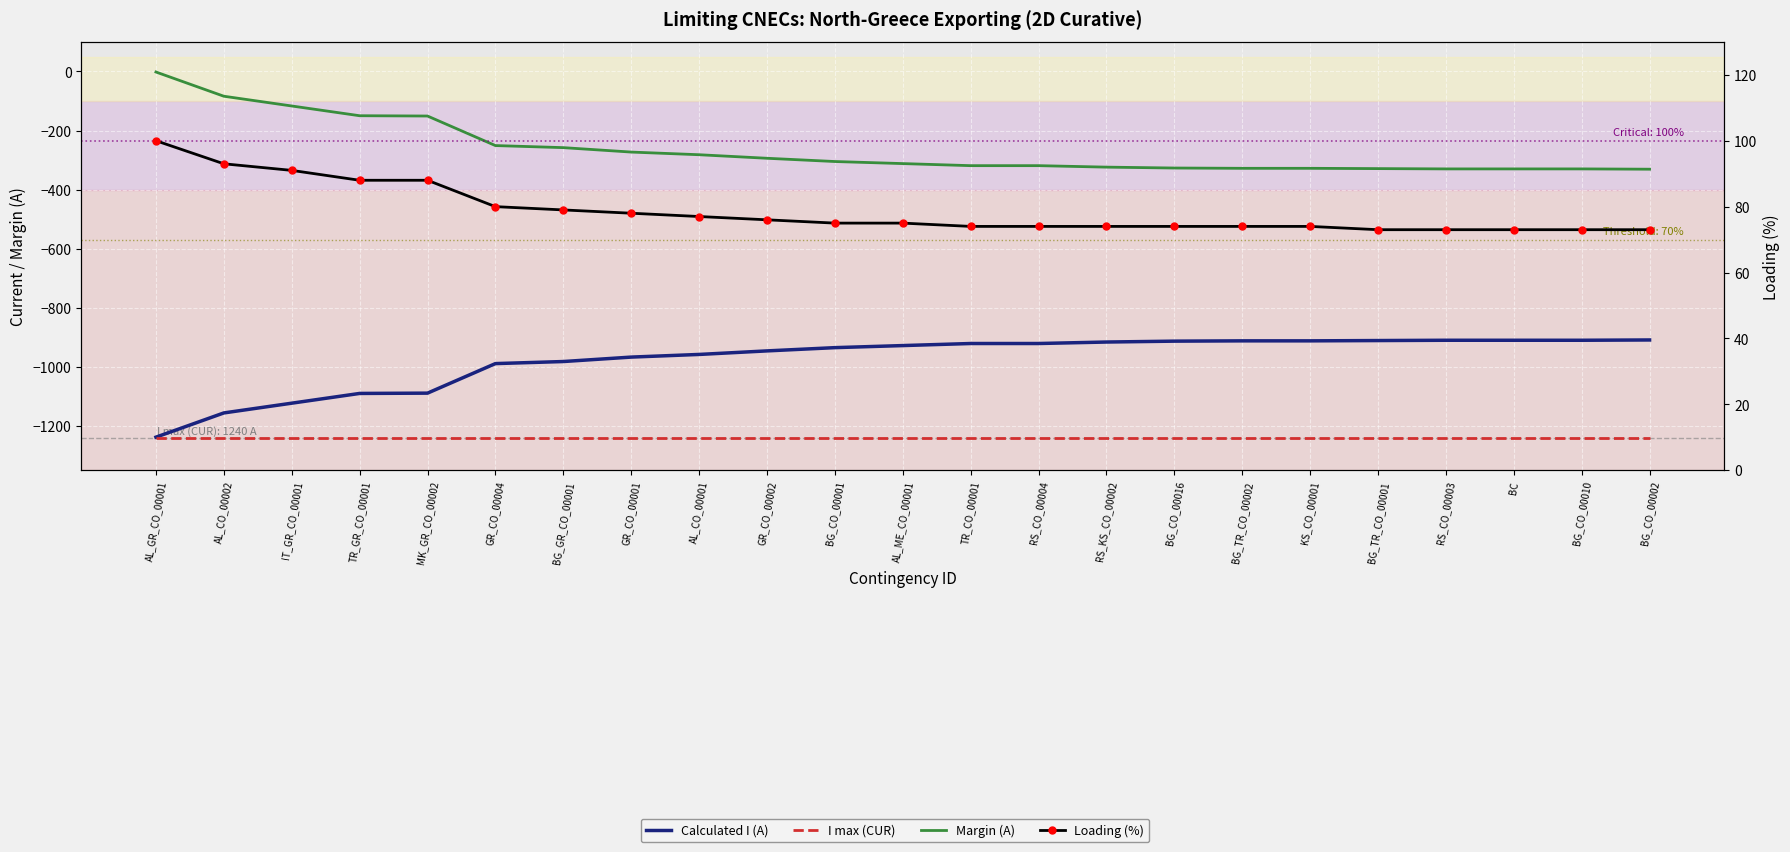

What is the average value of the Loading (%) series?

79